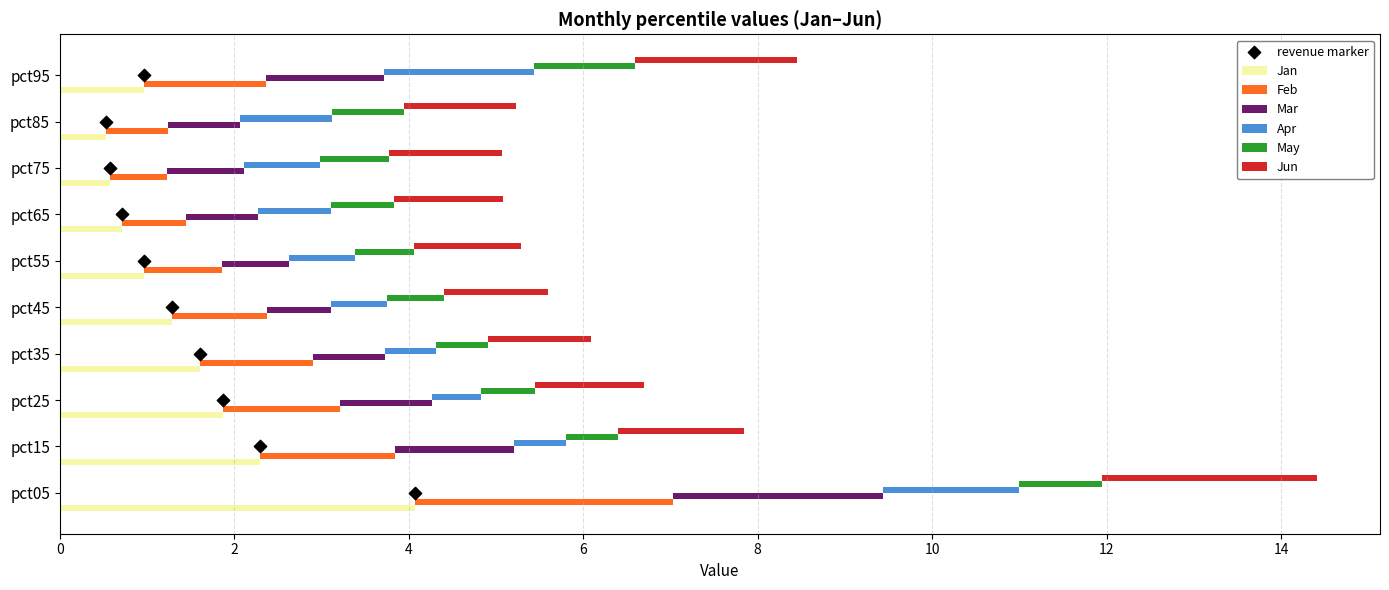

At how many categories does at least one series exceed 3?

1